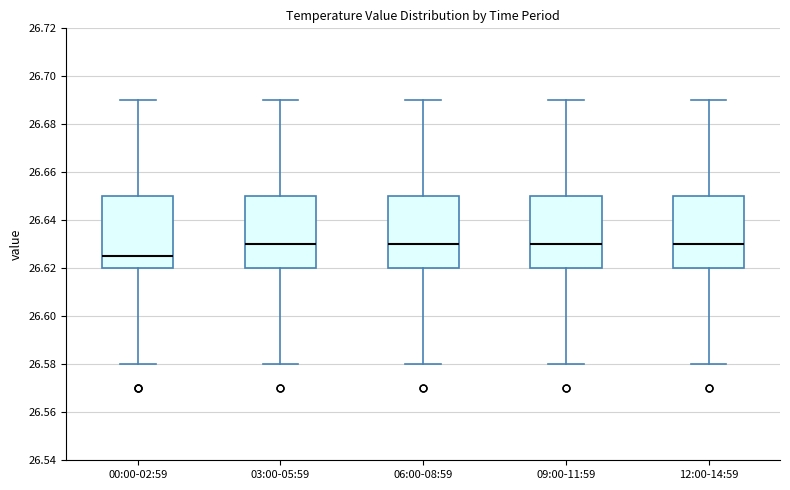

Where does the upper whisker of the box for 12:00-14:59 end on the y-axis? The values are not printed on the chart, so give them approximately, as read against the axis.

26.690